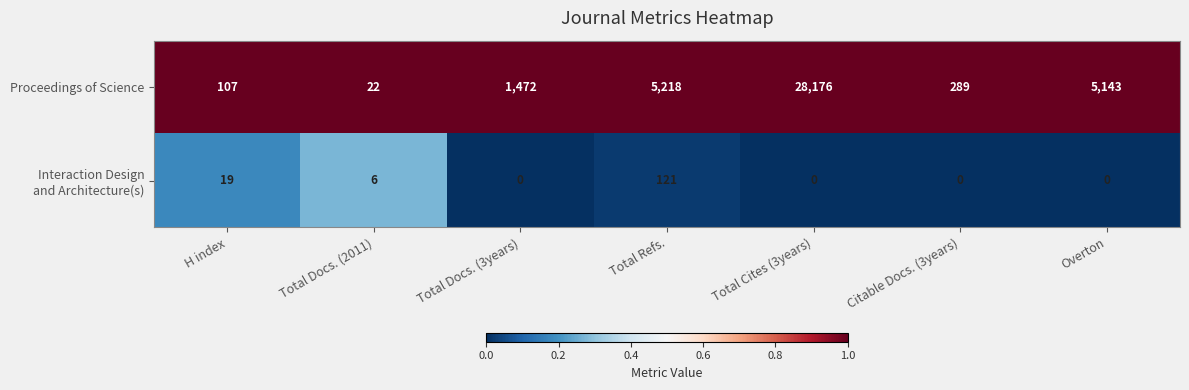

True or false: Proceedings of Science has a value of 1472 at Total Docs. (3years).

True